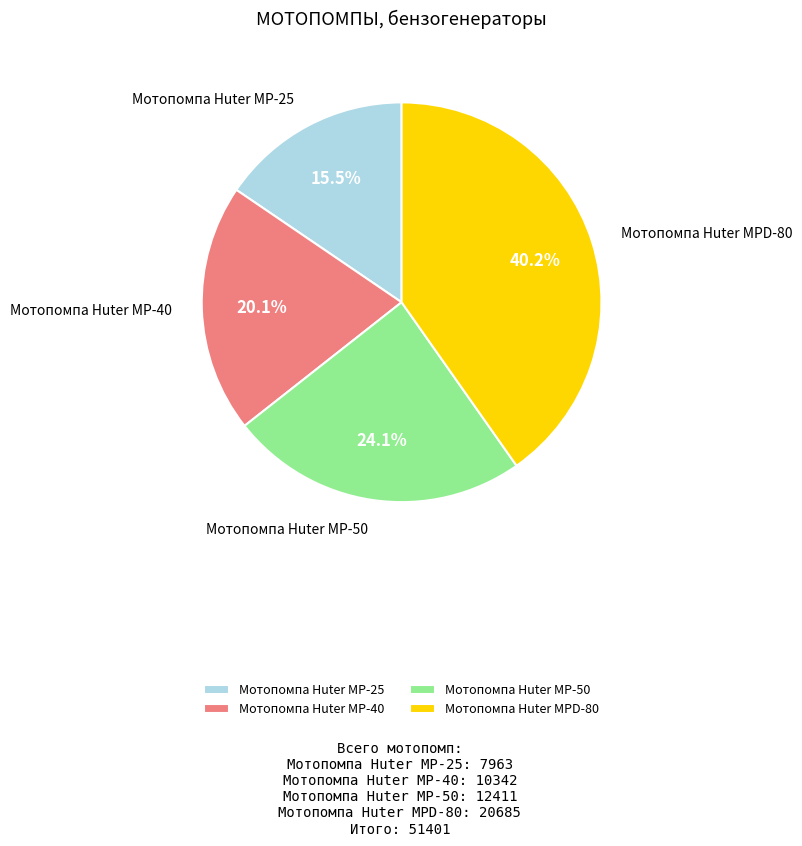

Is Мотопомпа Huter MP-50 the majority of the pie?

No